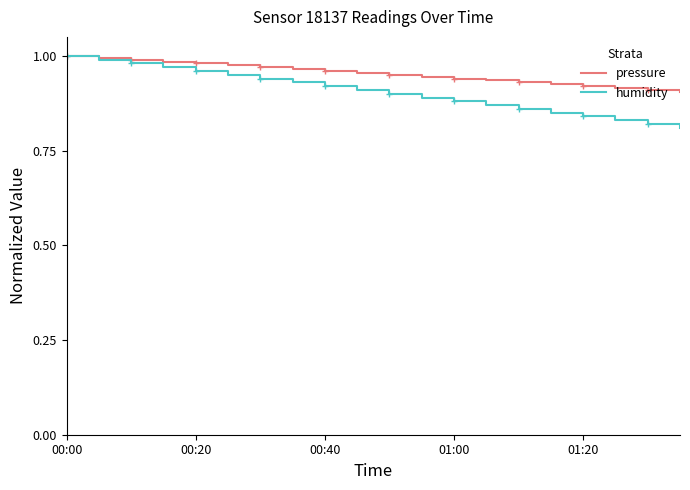

Which series has the largest total across all categories?

pressure